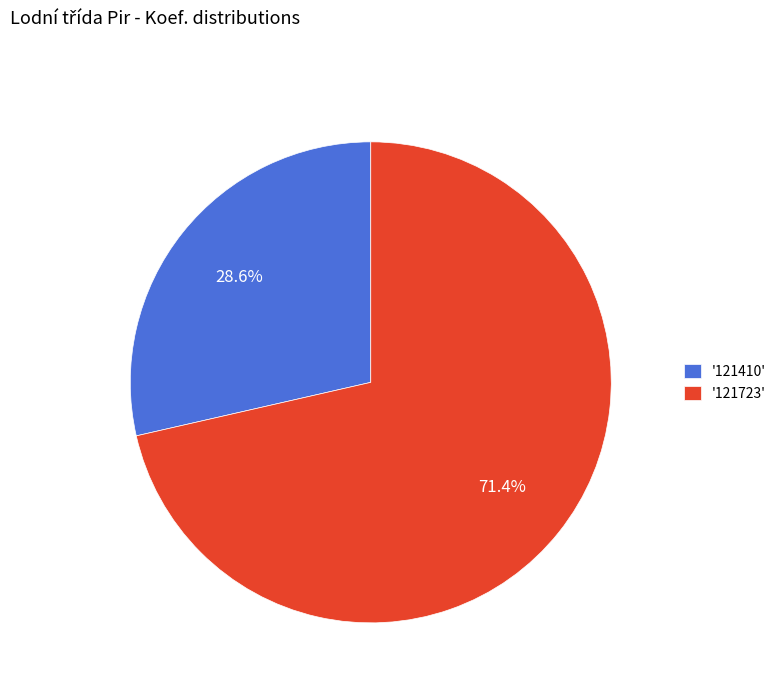

Combined, what portion of the pie is '121410' and '121723'?

100.0%